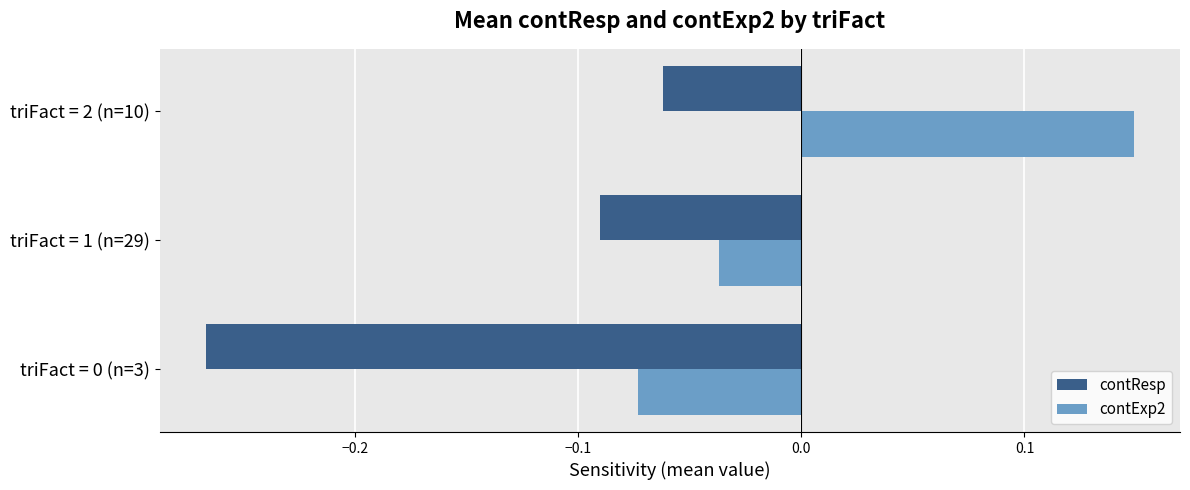

At which category is the sum across all series the highest?

triFact = 2 (n=10)